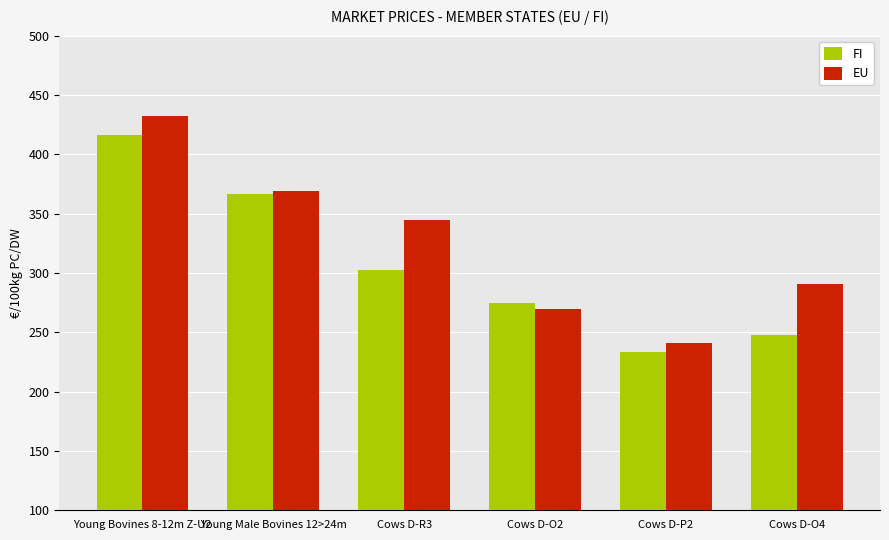

Which series has the largest total across all categories?

EU